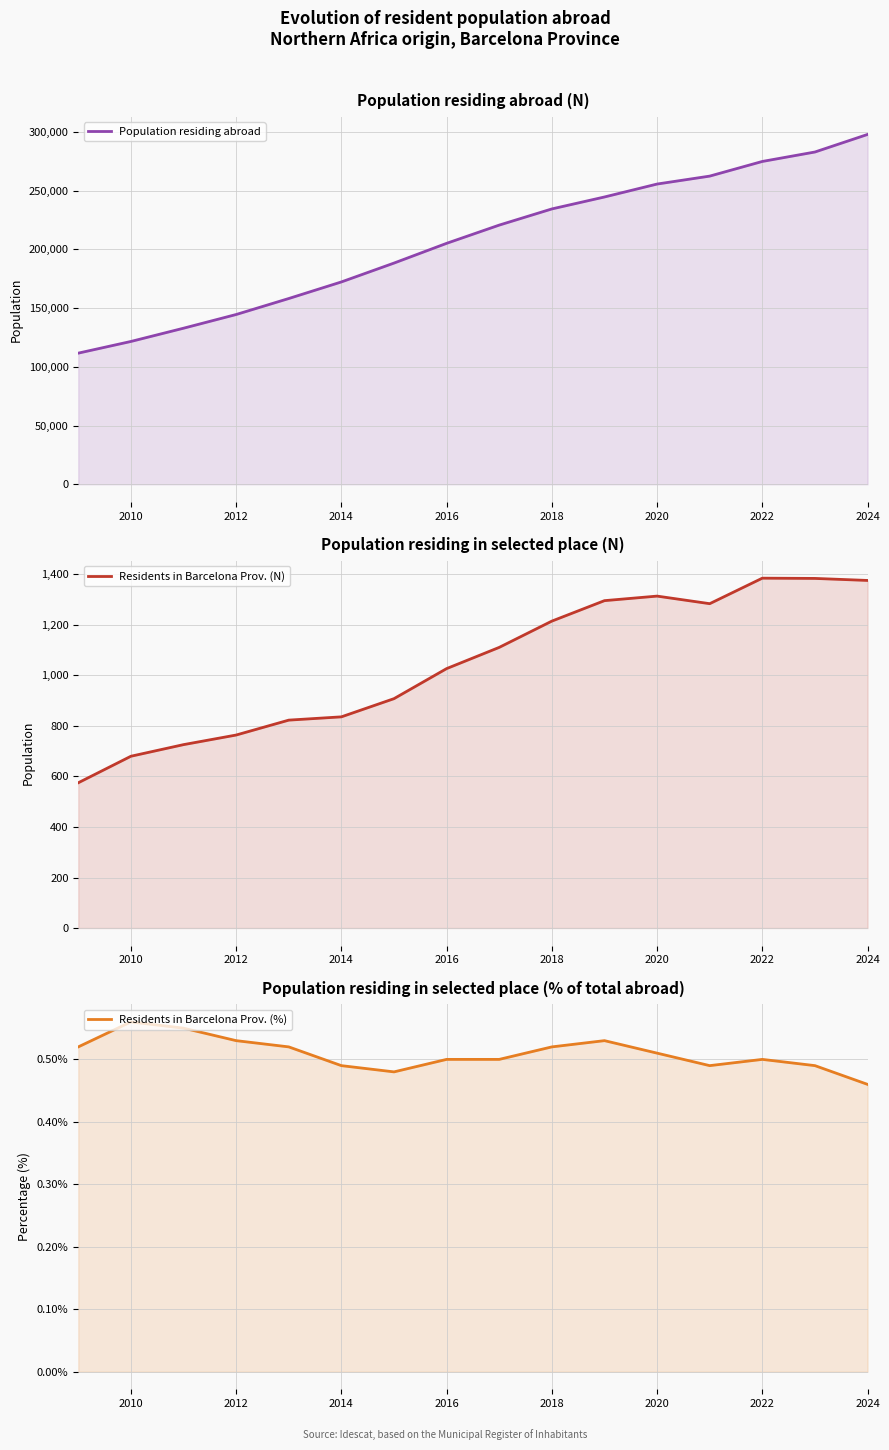

Which has a higher value, 2016 or 2012?

2016